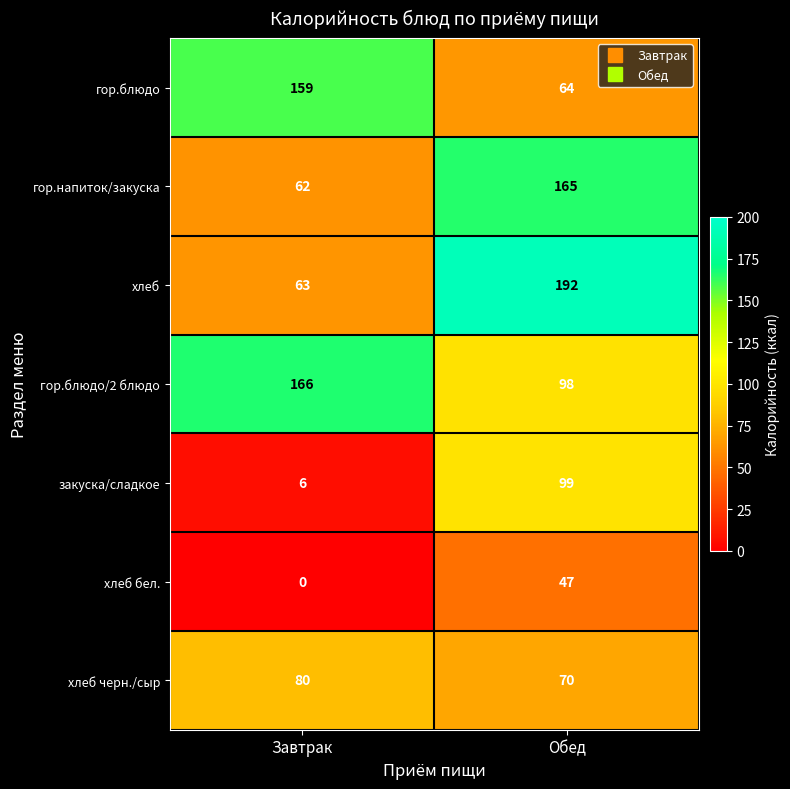

Which series has the largest total across all categories?

гор.блюдо/2 блюдо